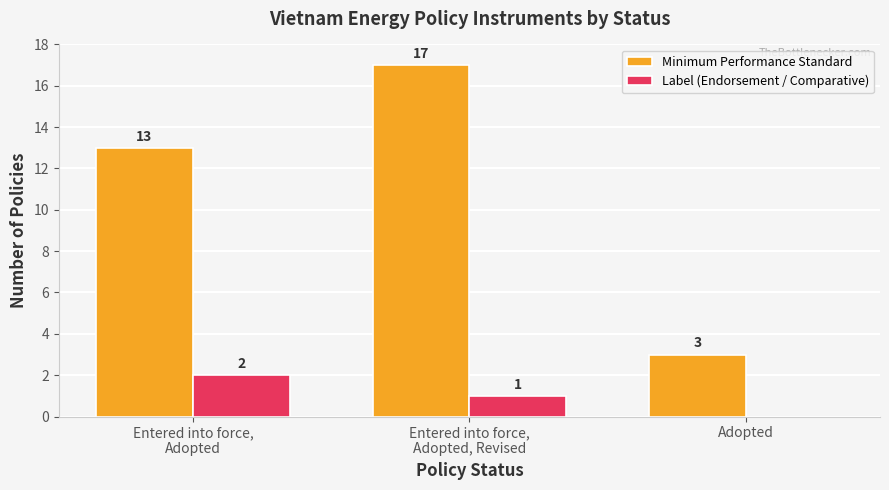

Which category has the highest value in the Label (Endorsement / Comparative) series?

Entered into force,
Adopted